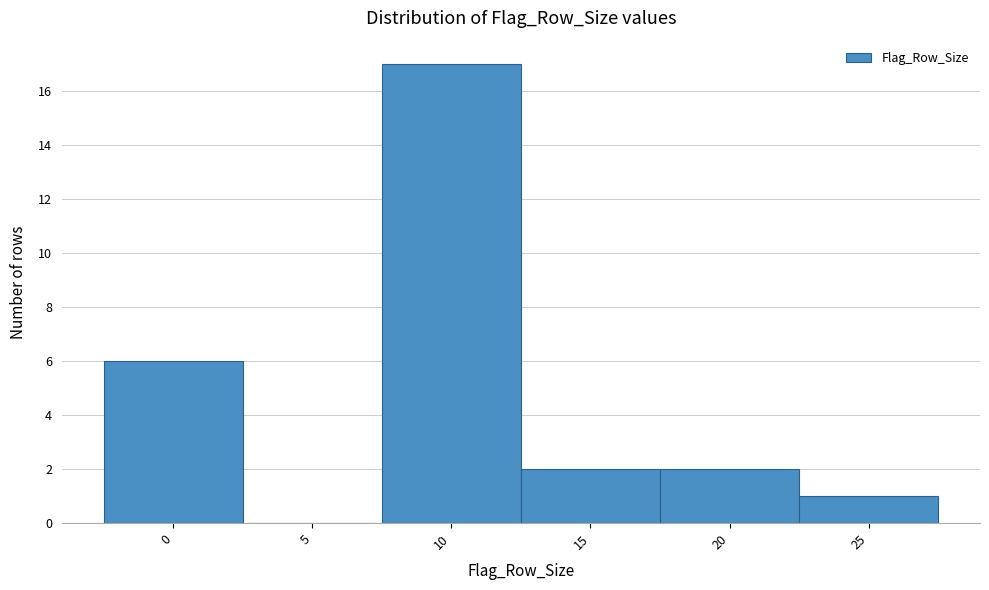

Reading left to right, extract all data points from this chart.

0=6	5=0	10=17	15=2	20=2	25=1